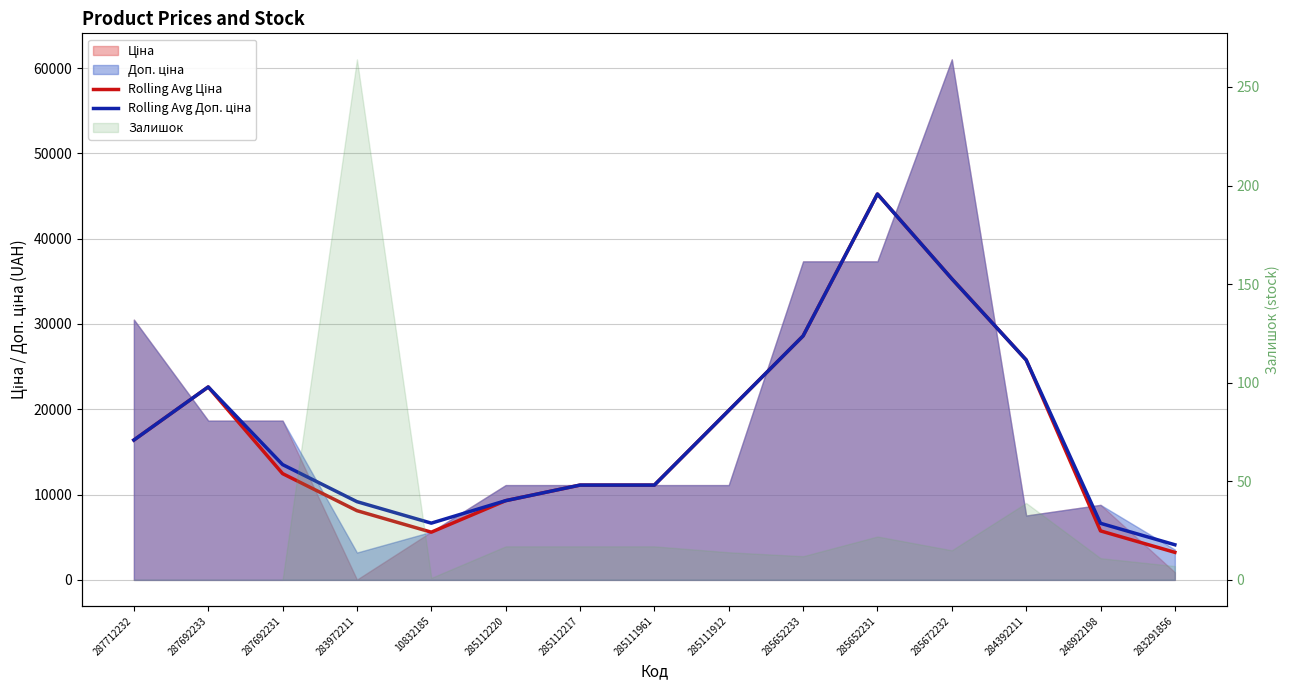

True or false: Rolling Avg Ціна has more than 2 interior local peaks.

False